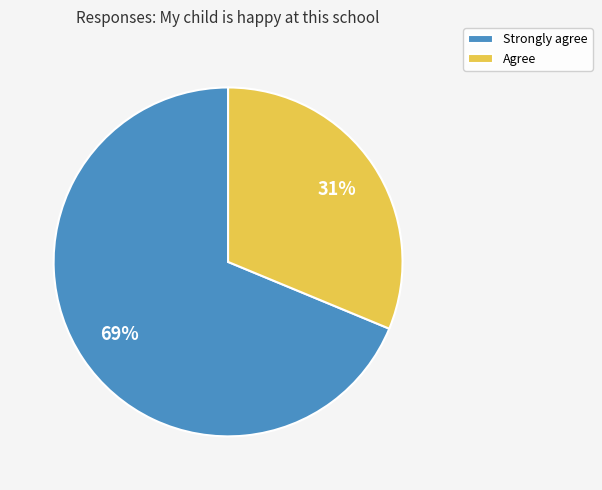

Is there any slice that represents more than half of the pie?

Yes